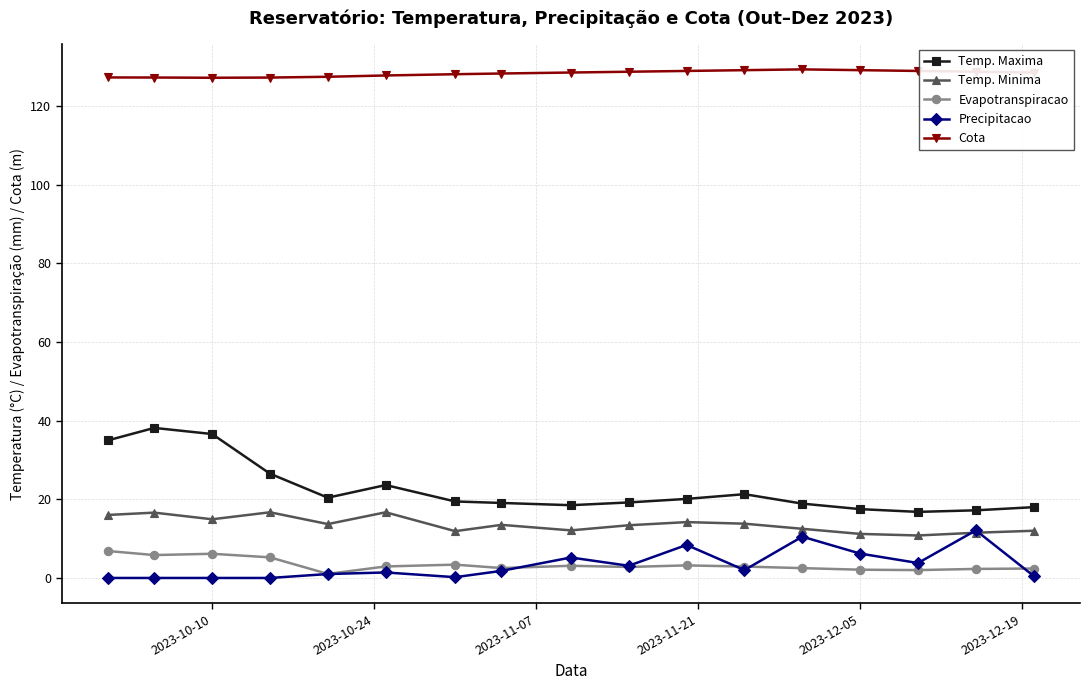

What is the value of the Precipitacao point at the 9th from the left?

5.2